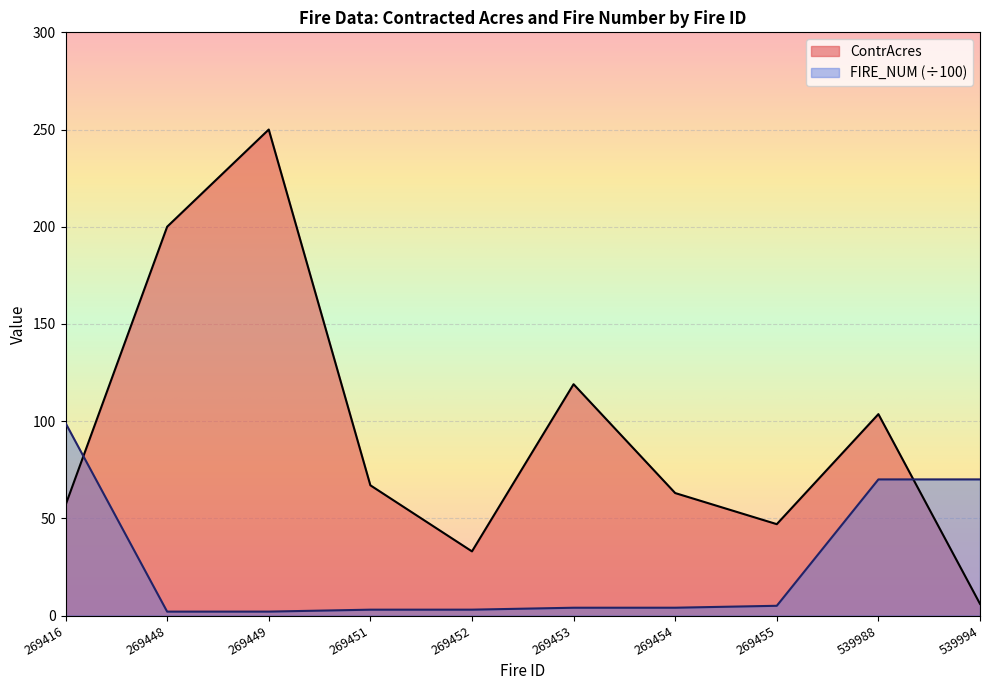

What is the sum of all ContrAcres values?

945.4